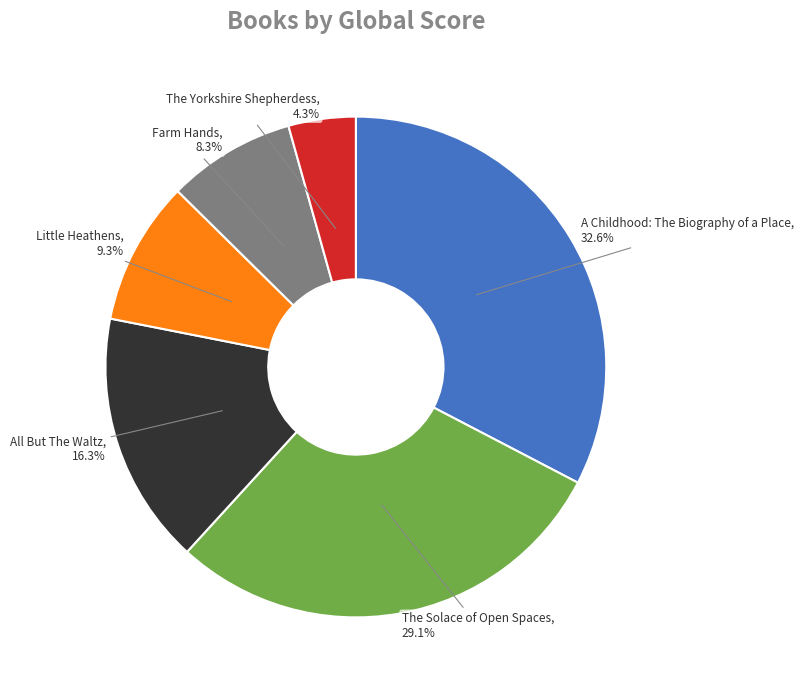

What percentage do Little Heathens and The Yorkshire Shepherdess together represent?

13.6%